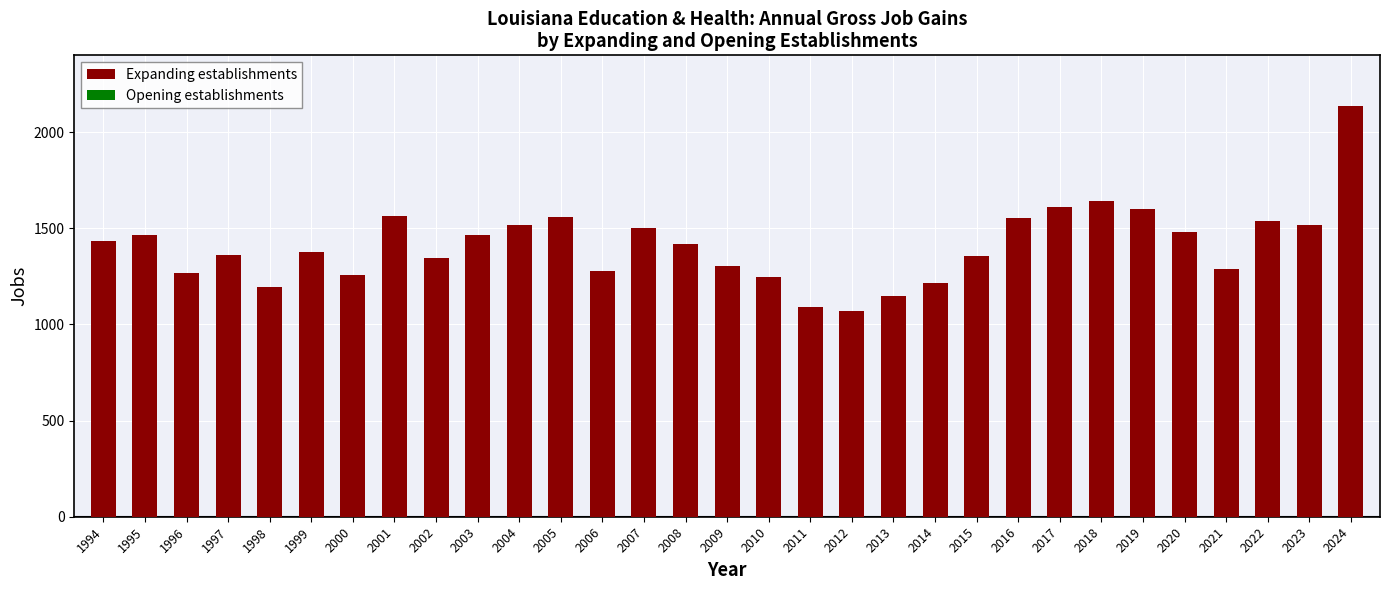

What is the change in value from 1994 to 2020?

+48